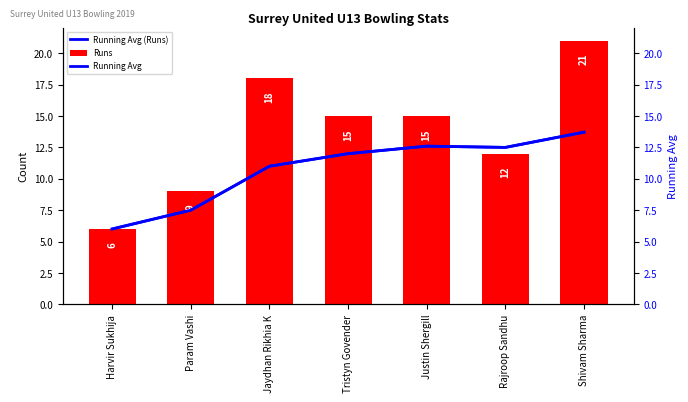

Reading left to right, extract all data points from this chart.

Running Avg (Runs): 6.0	7.5	11.0	12.0	12.6	12.5	13.7
Runs: 6.0	9.0	18.0	15.0	15.0	12.0	21.0
Running Avg: 6.0	7.5	11.0	12.0	12.6	12.5	13.7